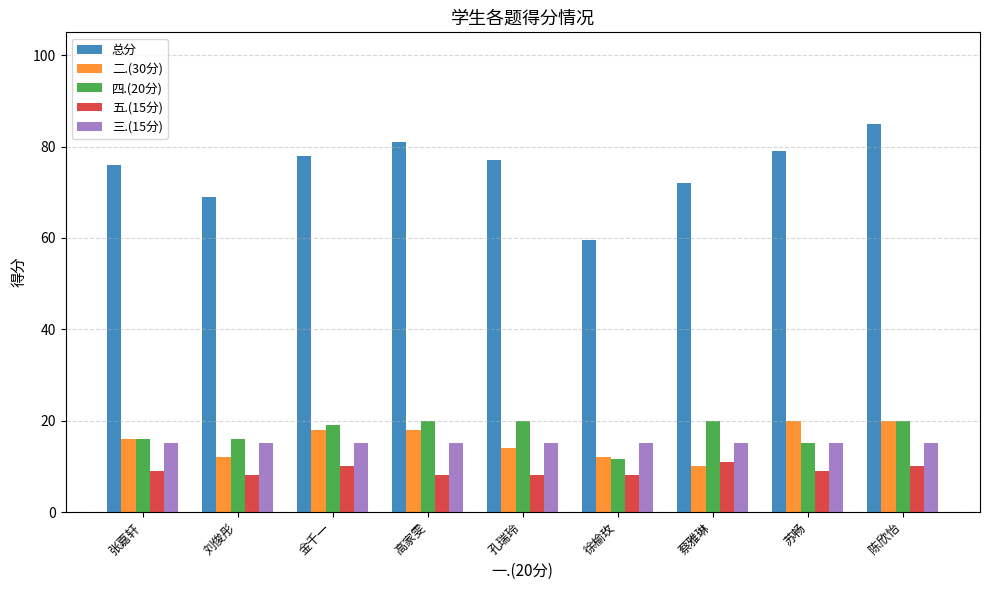

What is the spread (max minus min) of values at 苏畅?

70.0